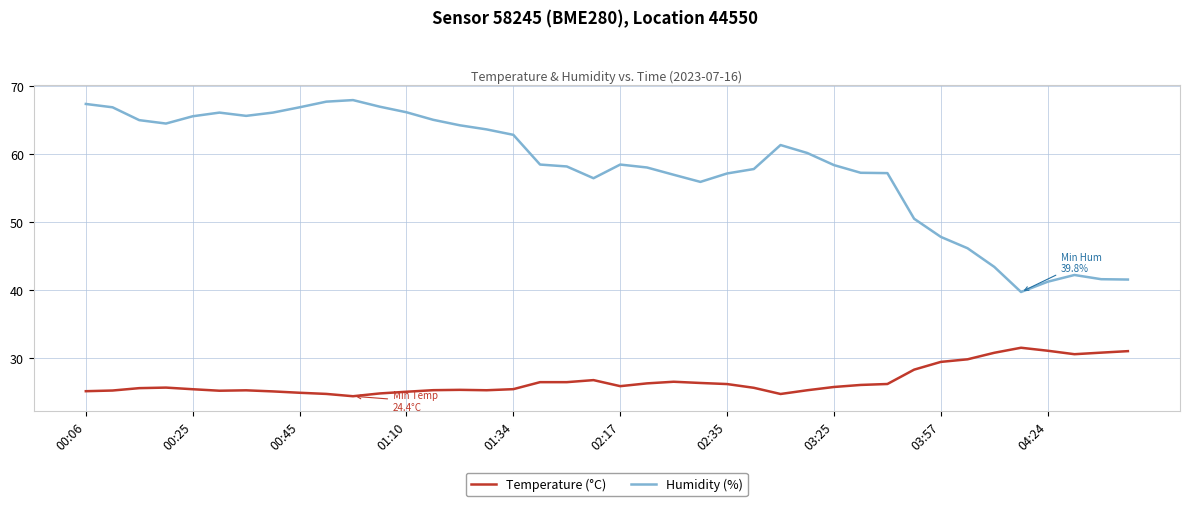

List the series in order of their peak value, highest first.

Humidity (%), Temperature (°C)